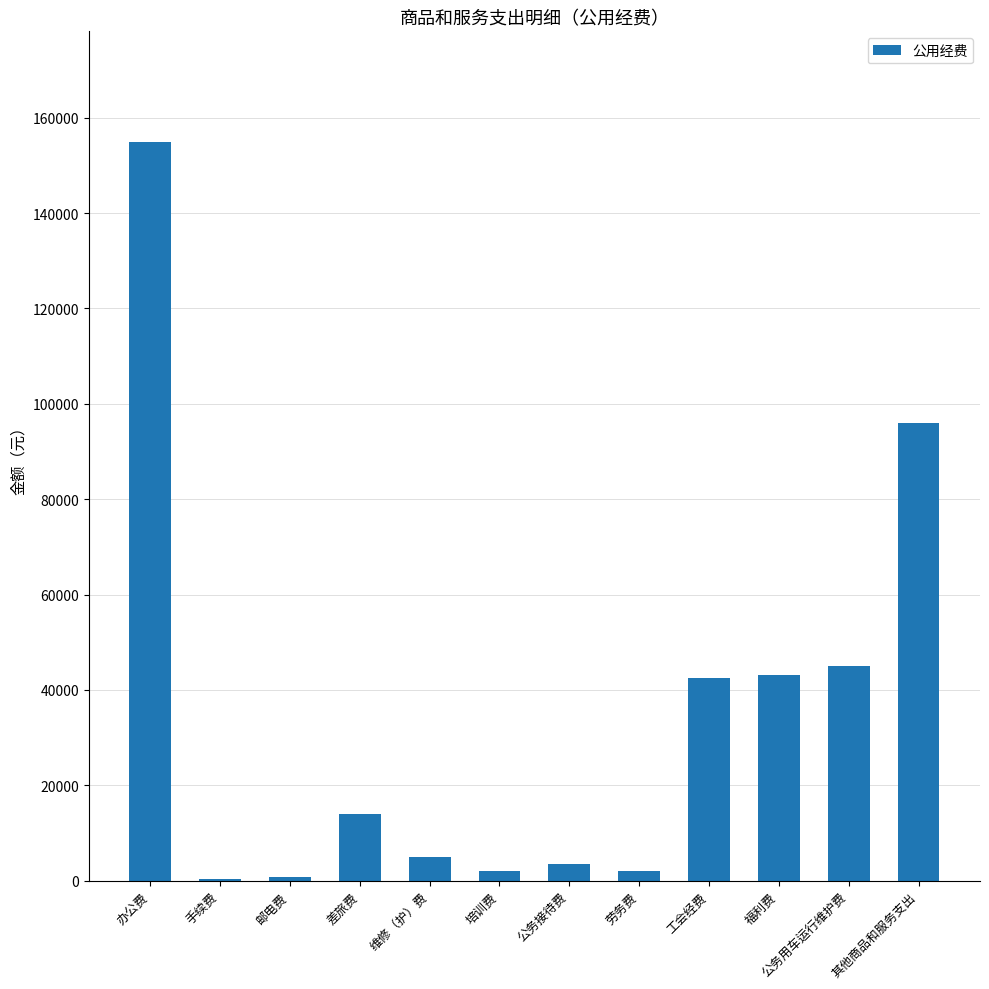

What is the change in value from 维修（护）费 to 其他商品和服务支出?

+91000